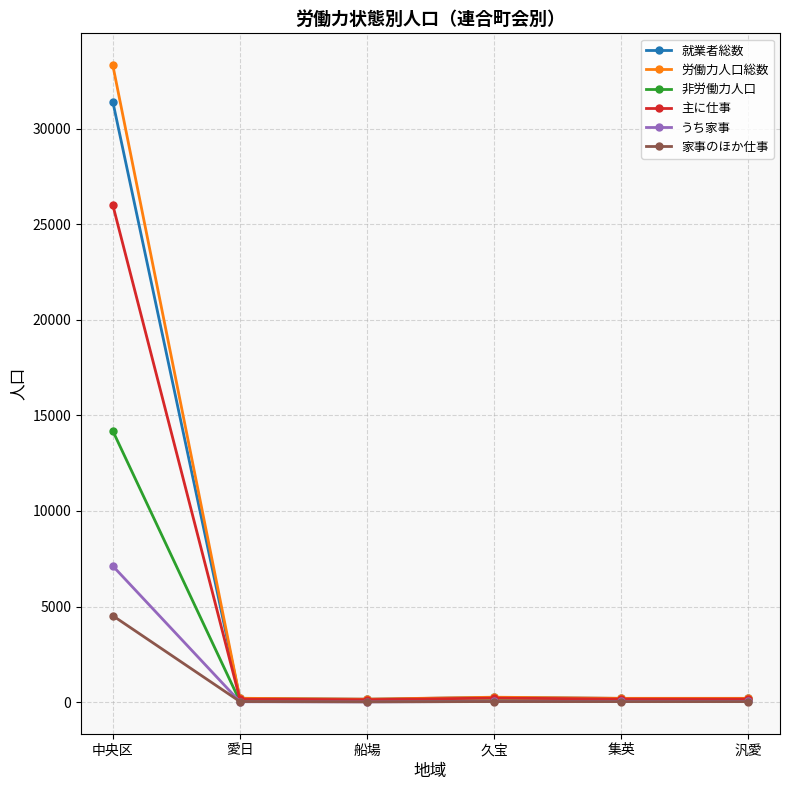

How many series are shown in this chart?

6